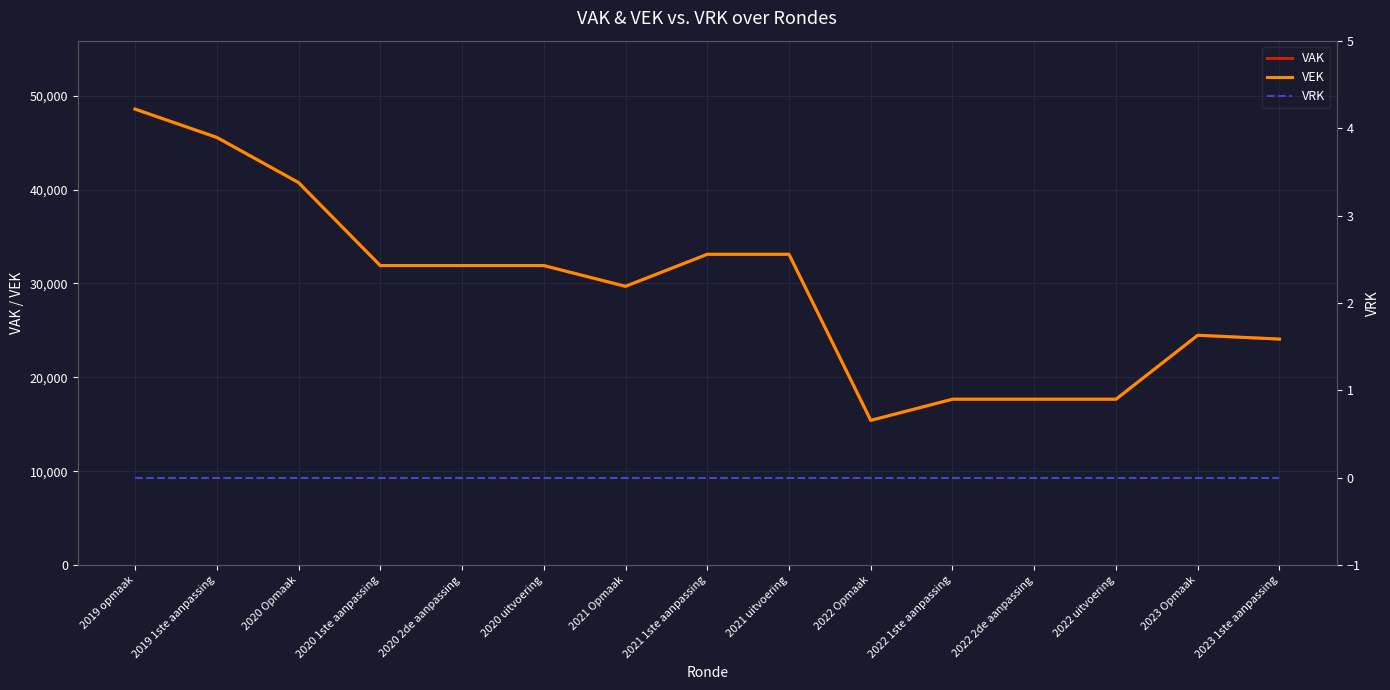

What is the value of the VAK point at the 2nd from the left?

45551